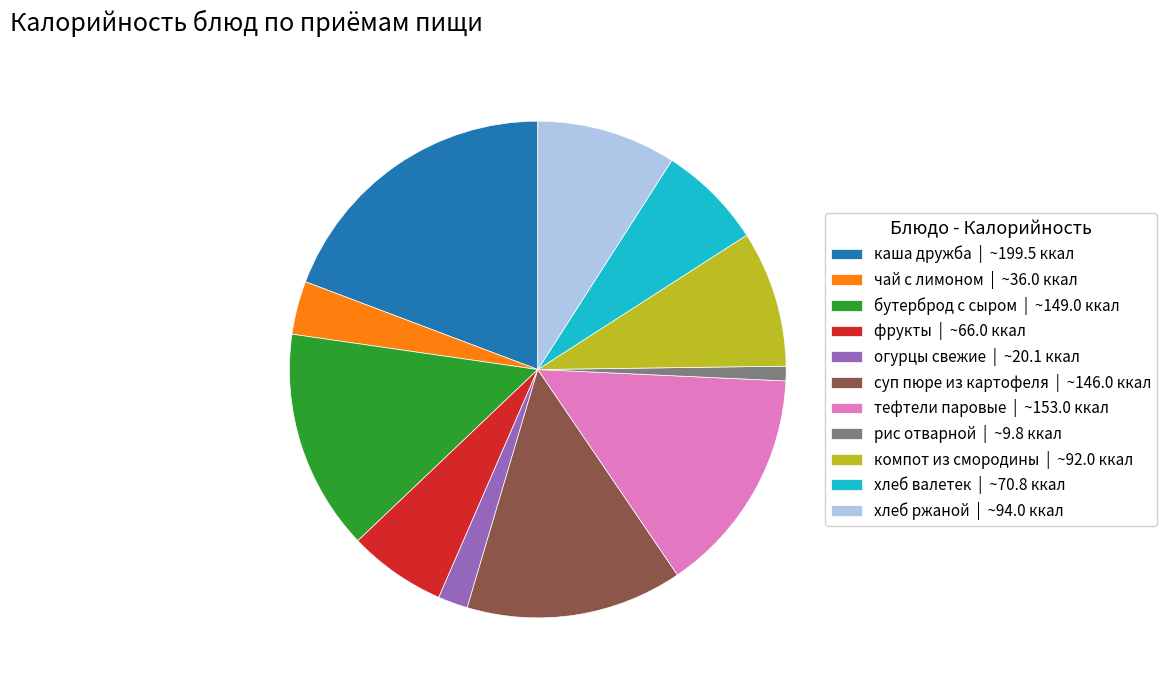

Does any single category account for the majority?

No